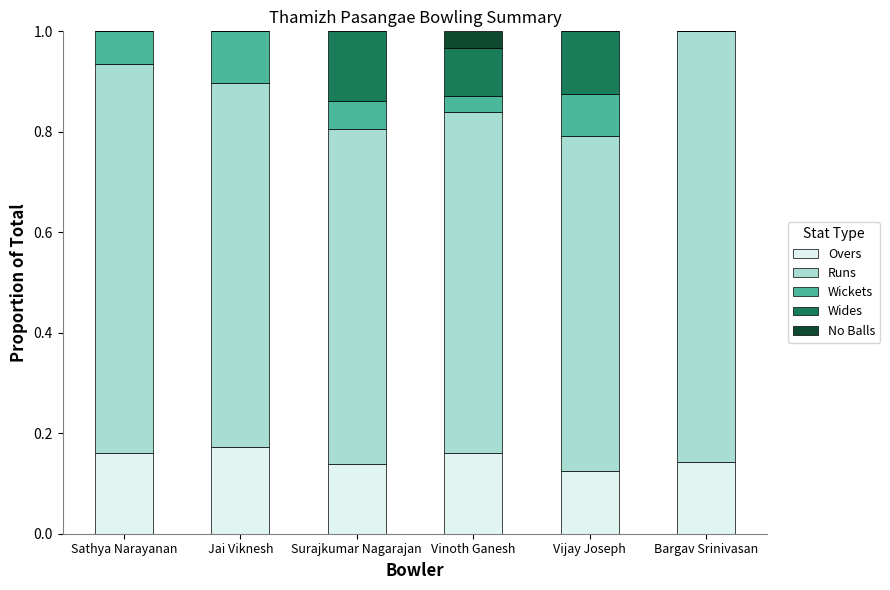

True or false: Overs has a value of 0.0 at Jai Viknesh.

False